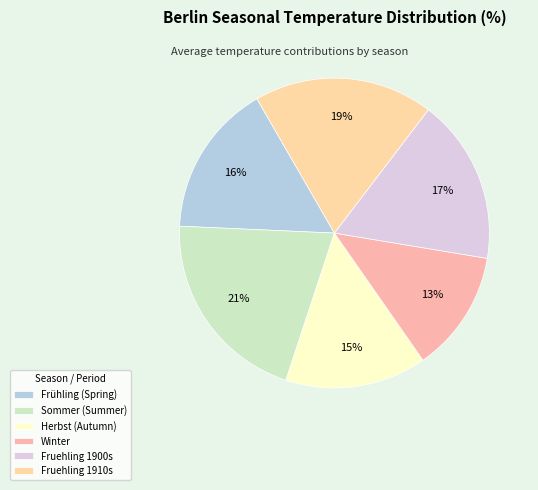

Is there a majority slice in this chart?

No